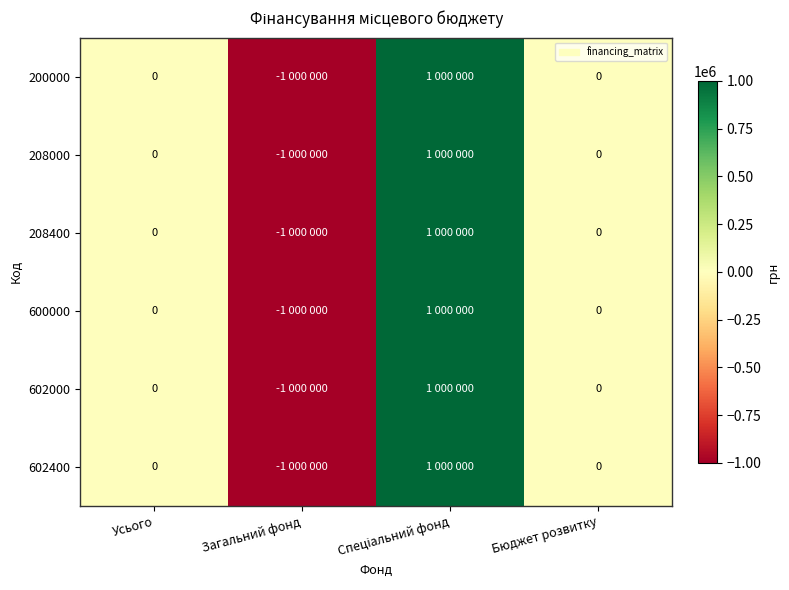

Rank the series by their maximum value, from lowest to highest.

200000, 208000, 208400, 600000, 602000, 602400